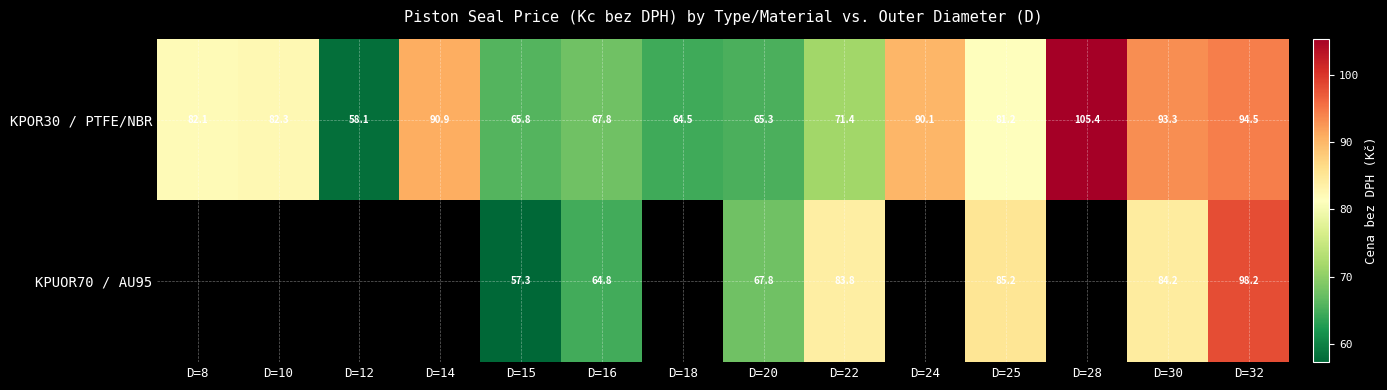

What is the minimum value shown in the chart?

57.3